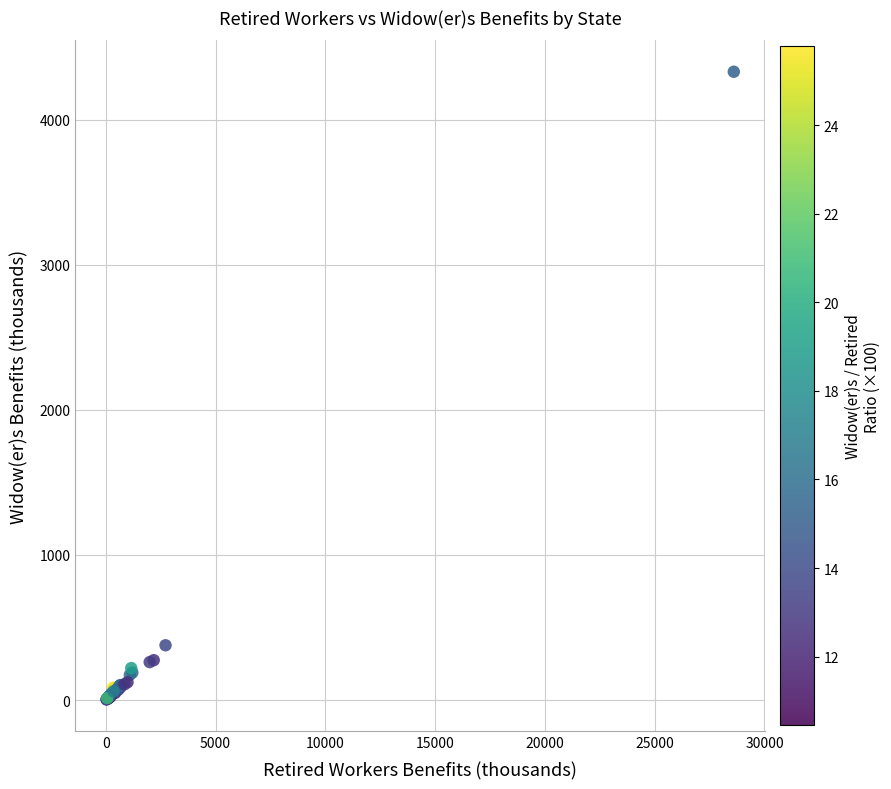

What Y value in the scatter plot is closest to 2166?

377.5